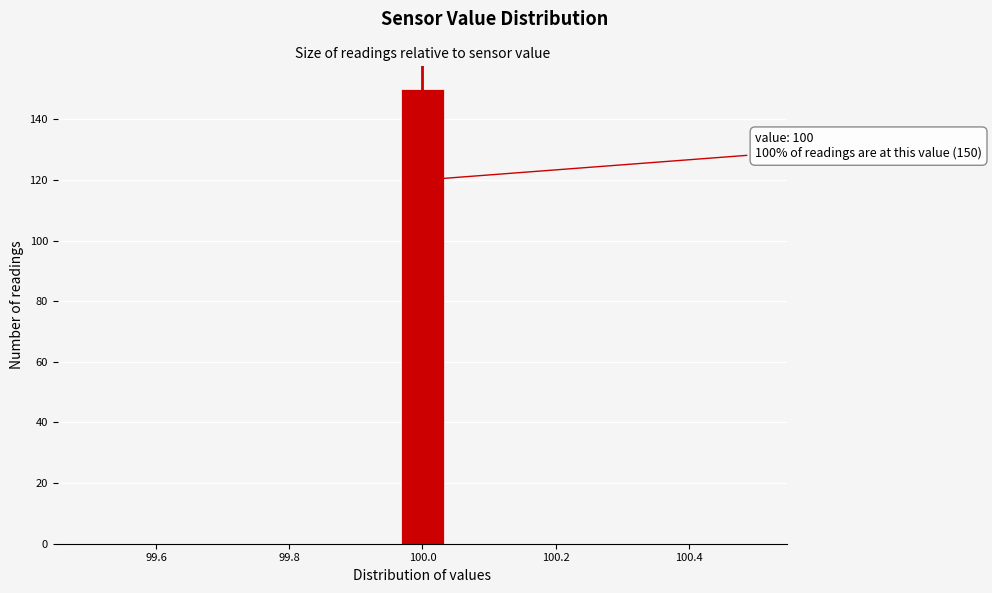

Around what value on the x-axis is the tallest bar? Give the approximate position of its centre, as read against the axis.

100.00